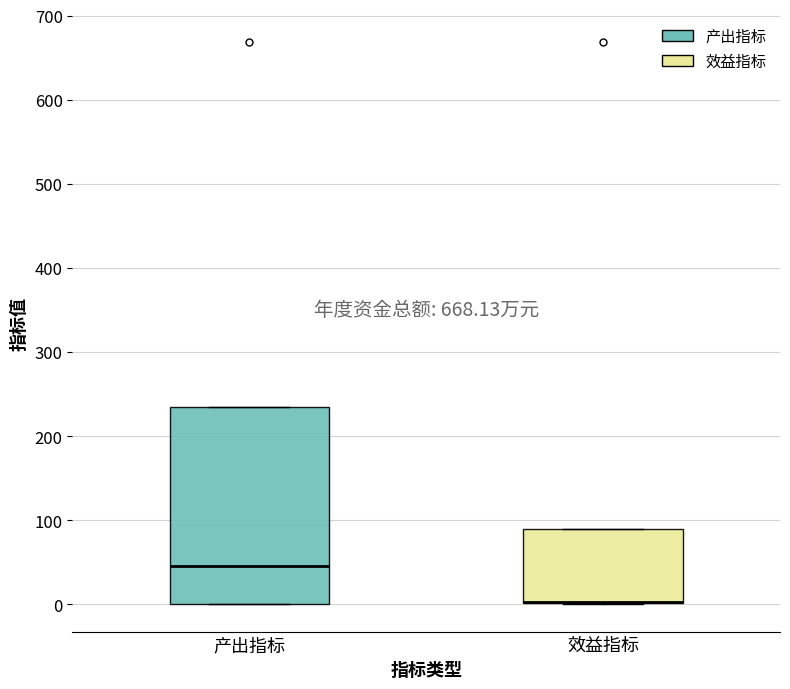

Where is the lower edge of the box for 效益指标 on the y-axis? The values are not printed on the chart, so give them approximately, as read against the axis.

0